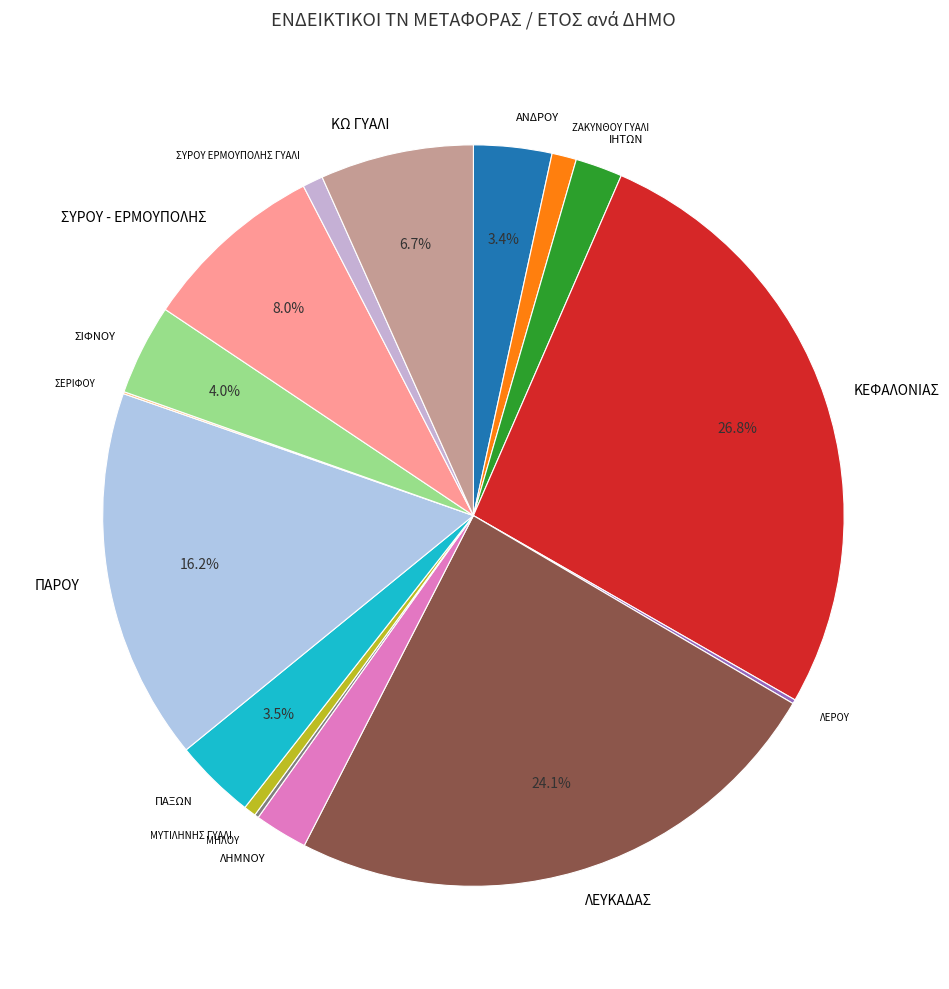

Between ΜΥΤΙΛΗΝΗΣ ΓΥΑΛΙ and ΛΕΥΚΑΔΑΣ, which is larger?

ΛΕΥΚΑΔΑΣ